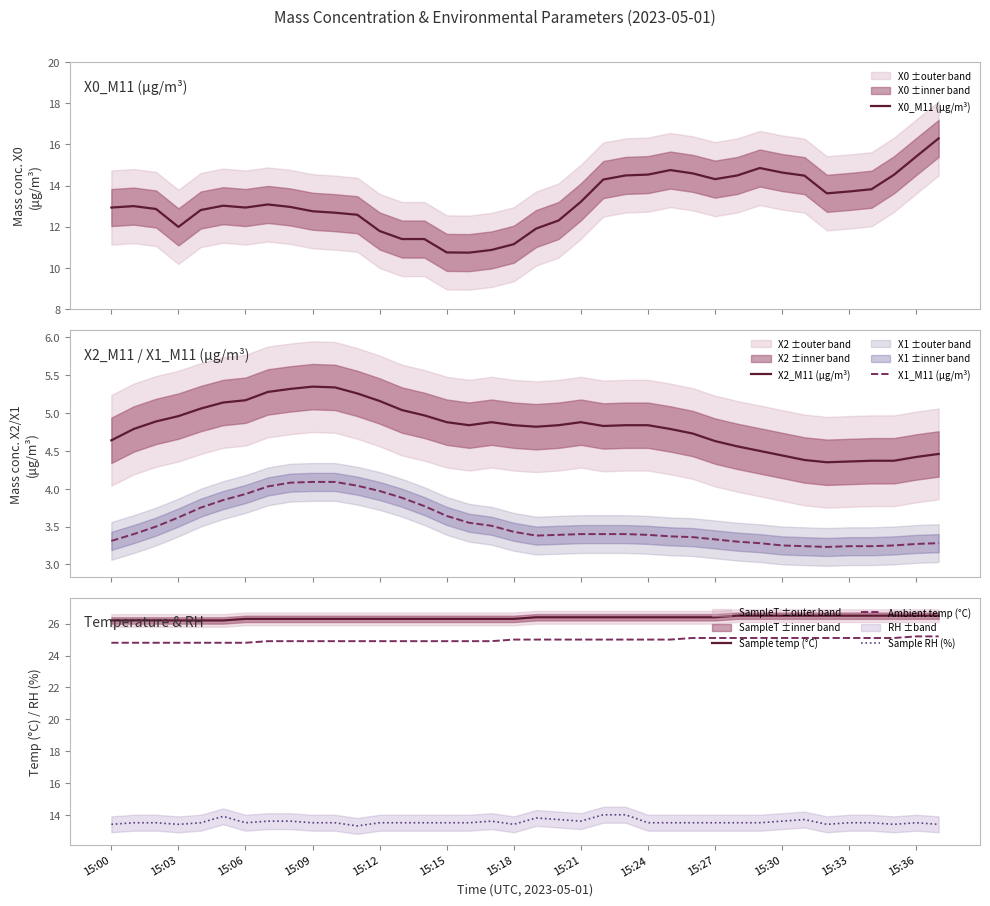

What is the maximum value for Ambient temp (°C)?

25.2